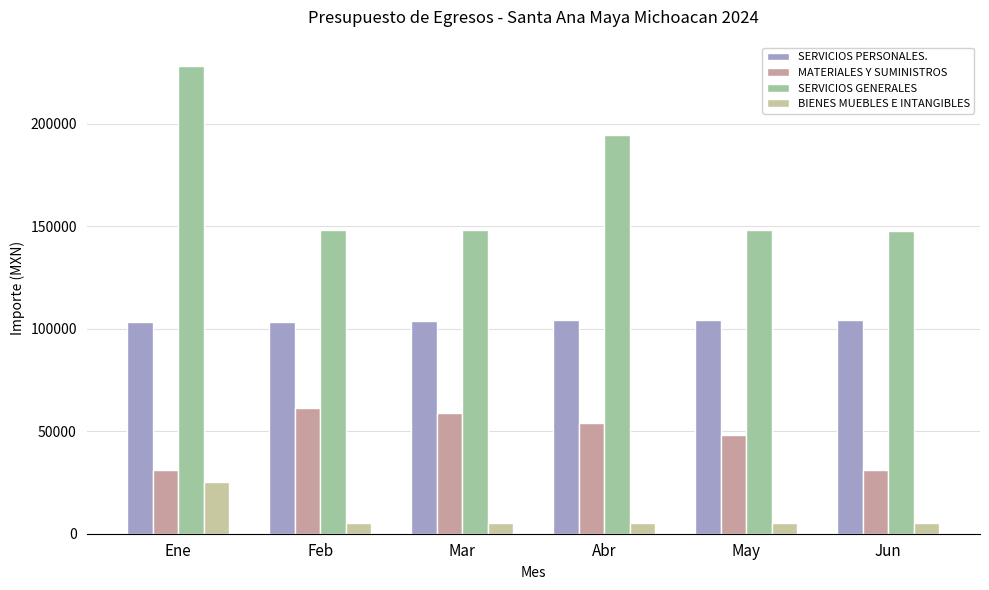

At which category does the chart reach its peak across all series?

Ene